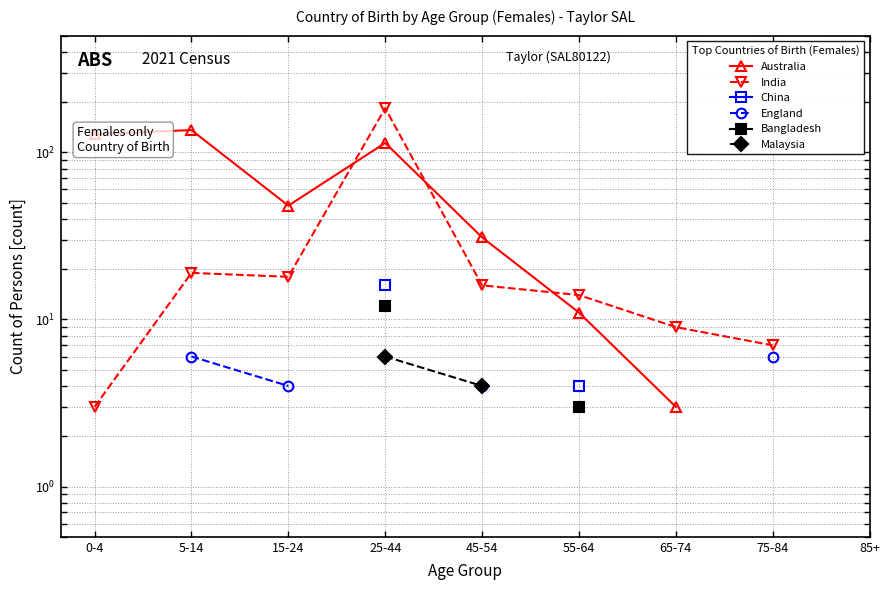

What is the approximate value of England at 5-14?

6.0